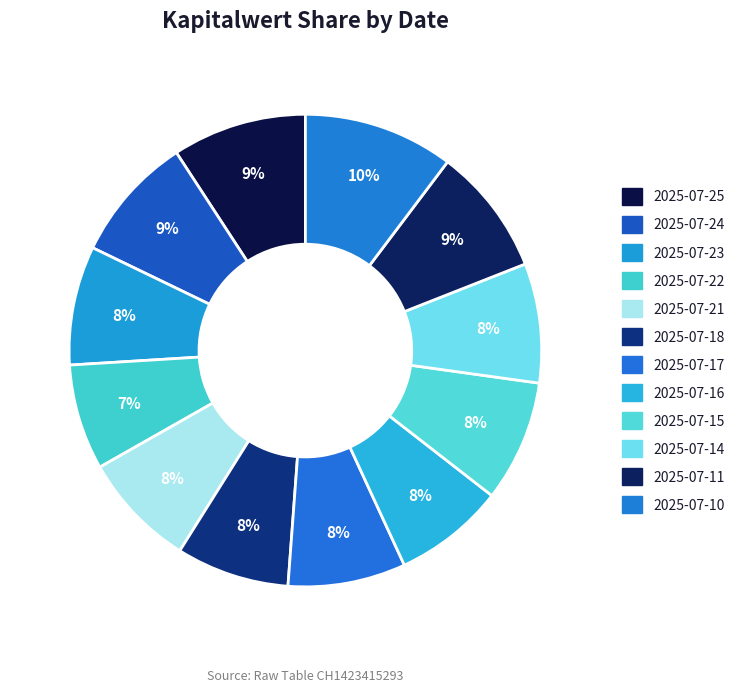

Count the number of slices in the pie.

12